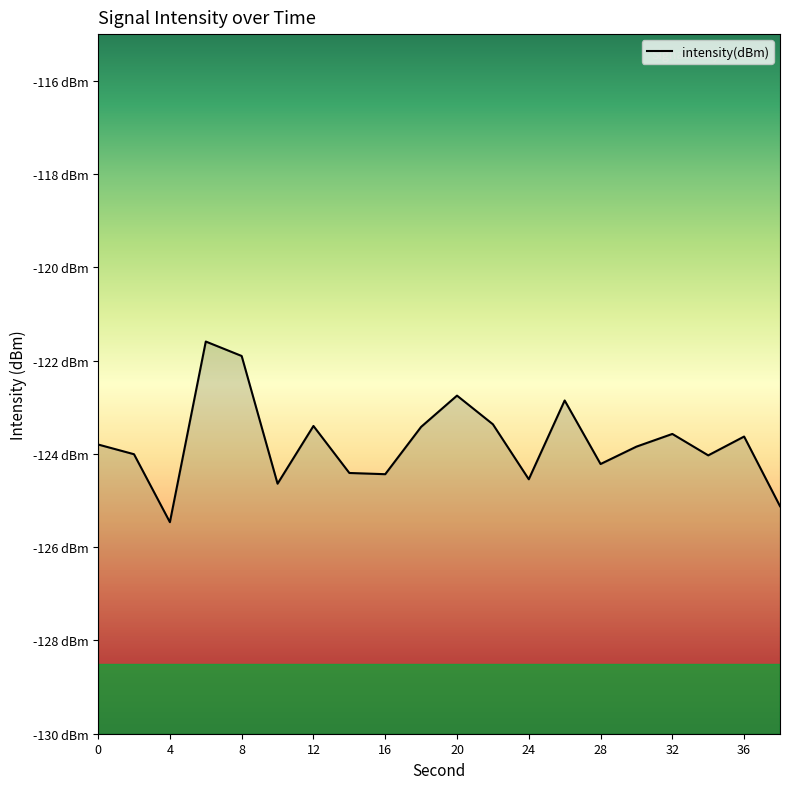

How many data points are less than -123?

16